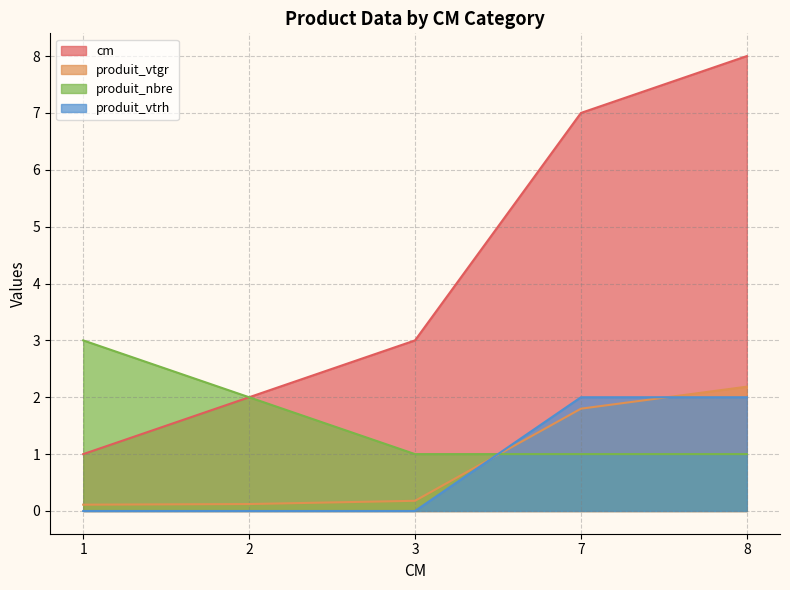

How many values in the cm series are below 3?

2